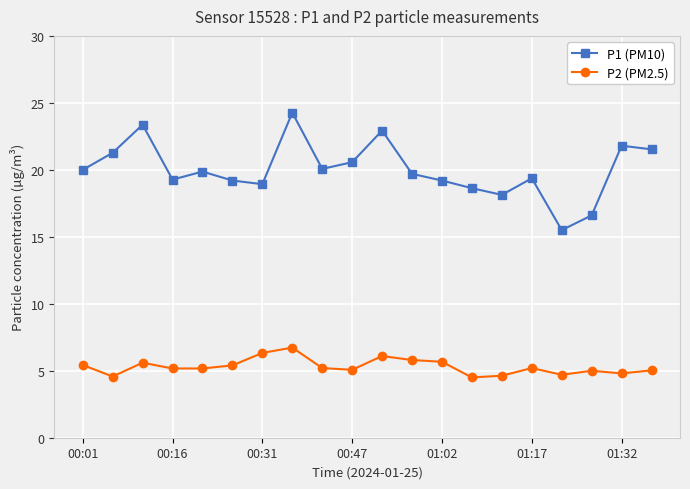

What is the smallest value displayed?

4.5